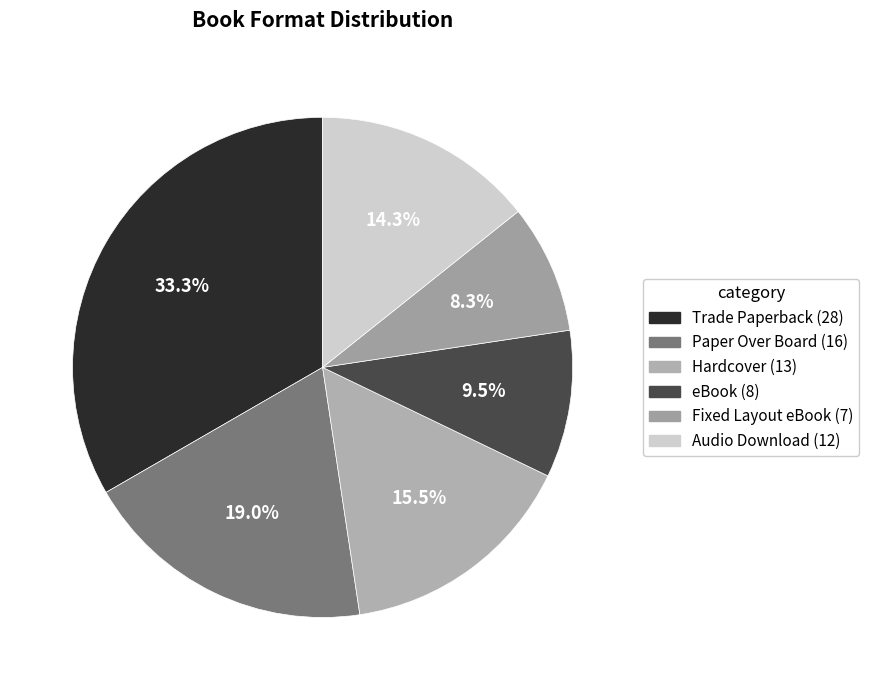

Count the number of slices in the pie.

6